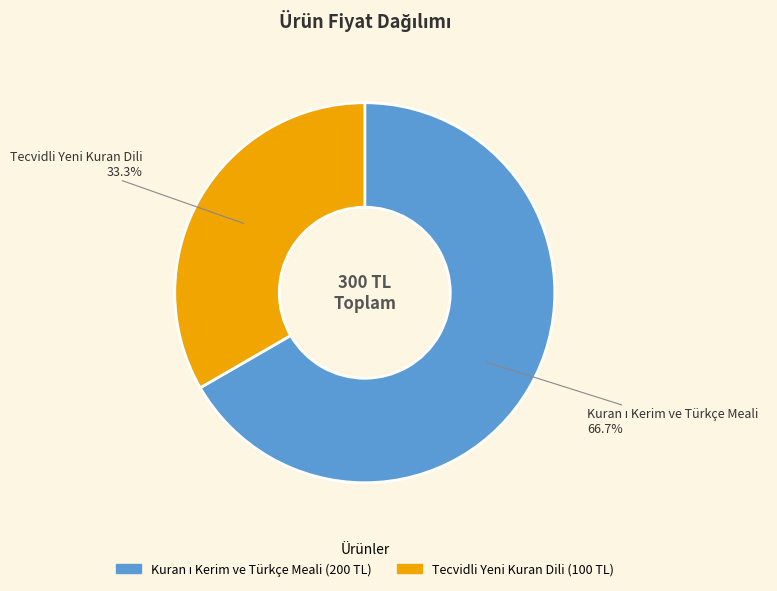

Which category has the smallest portion of the pie?

Tecvidli Yeni Kuran Dili